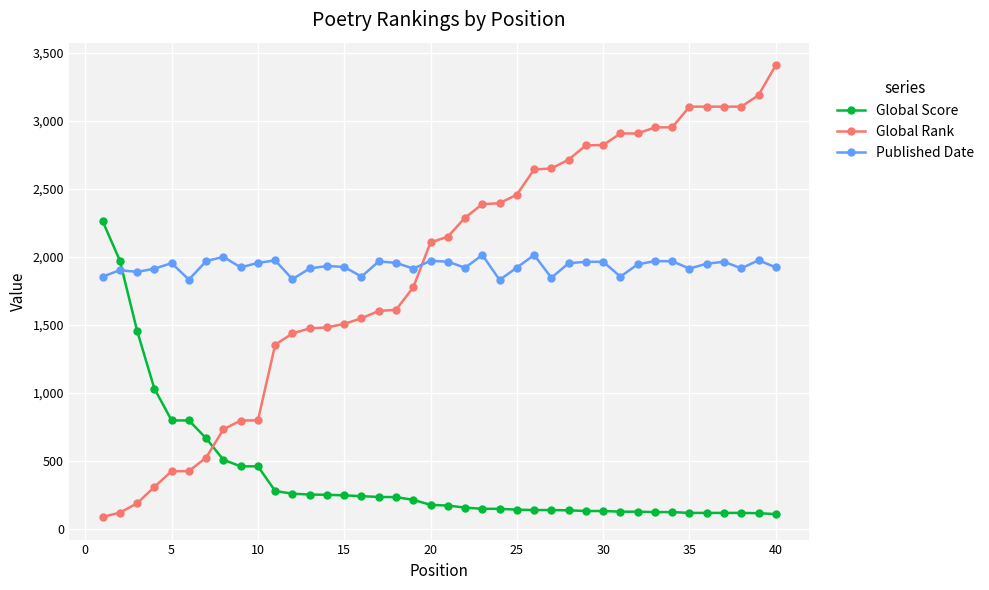

Does the chart display data point markers on the line(s)?

Yes